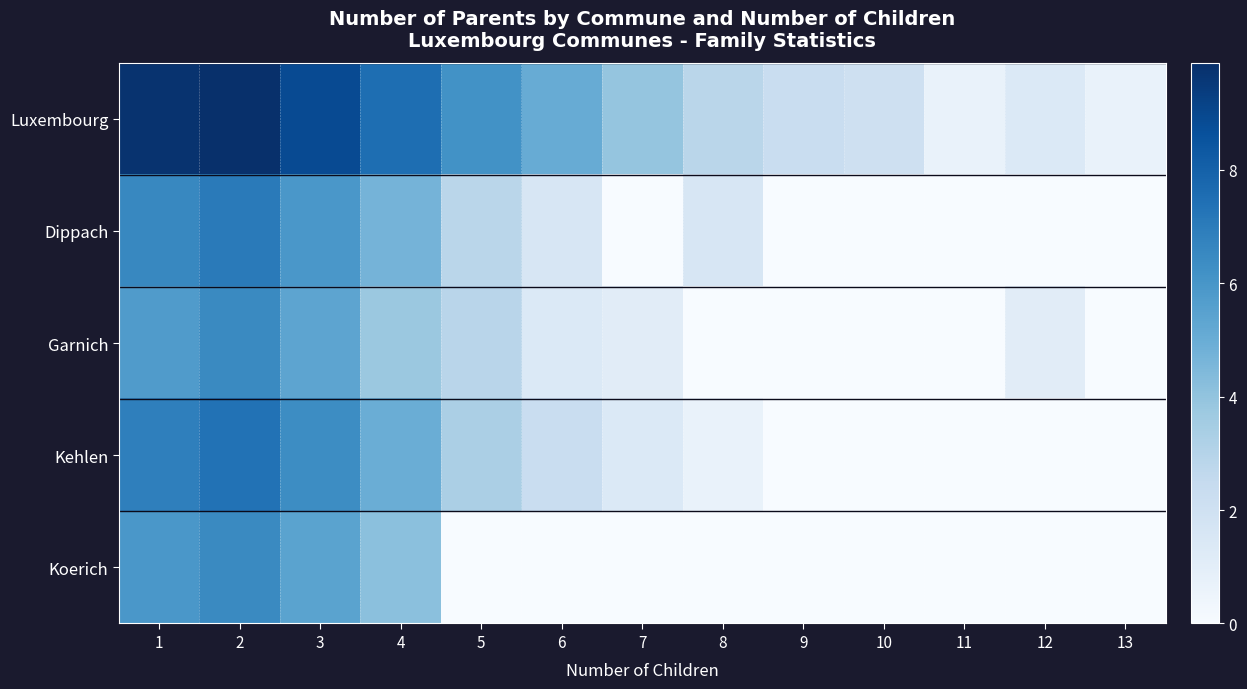

Which series has the largest range (max minus min)?

Luxembourg